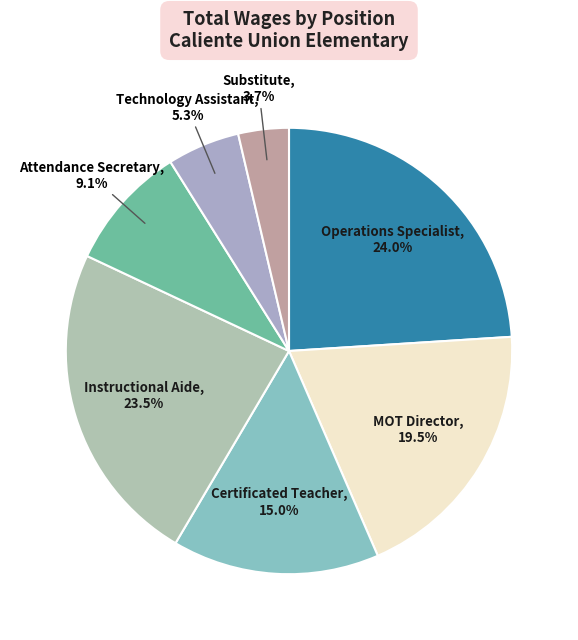

What is the smallest slice in the pie chart?

Substitute